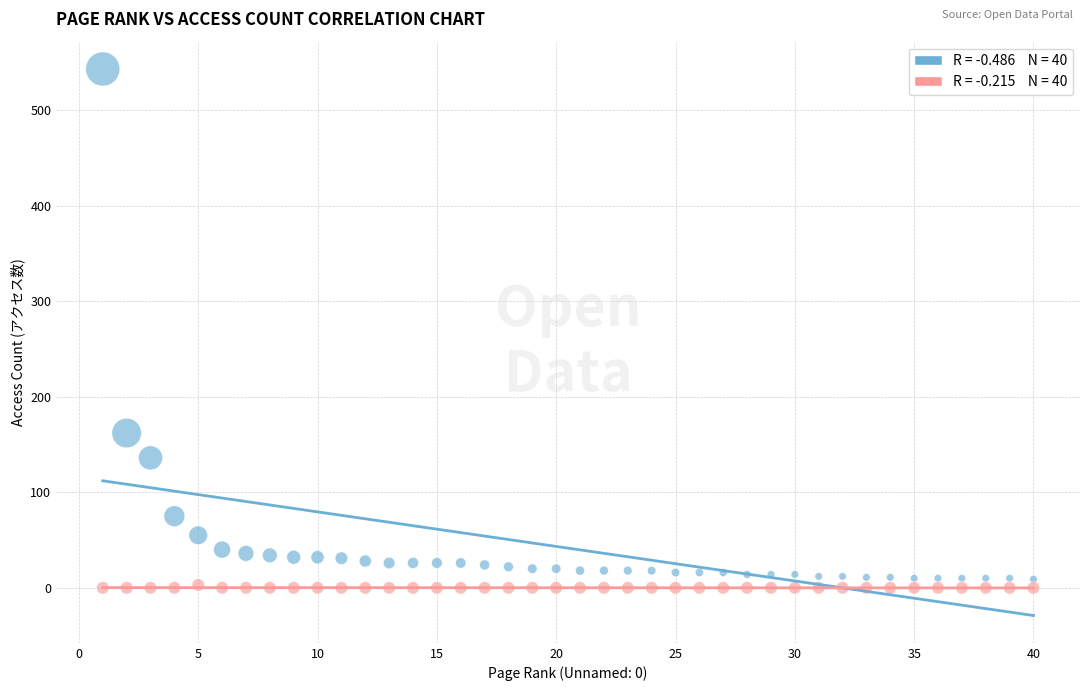

Across all series, what Y value is closest to 271?

162